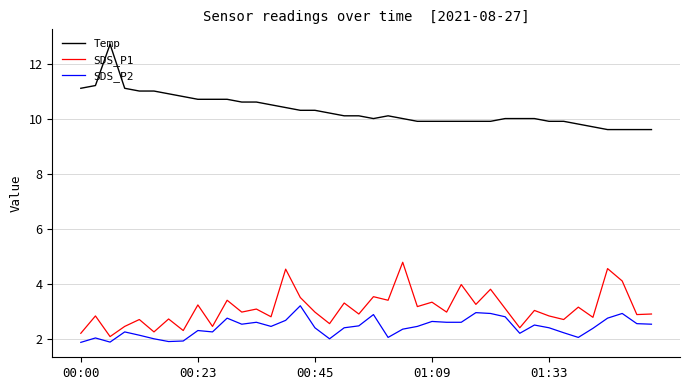

Which series has the largest range (max minus min)?

Temp